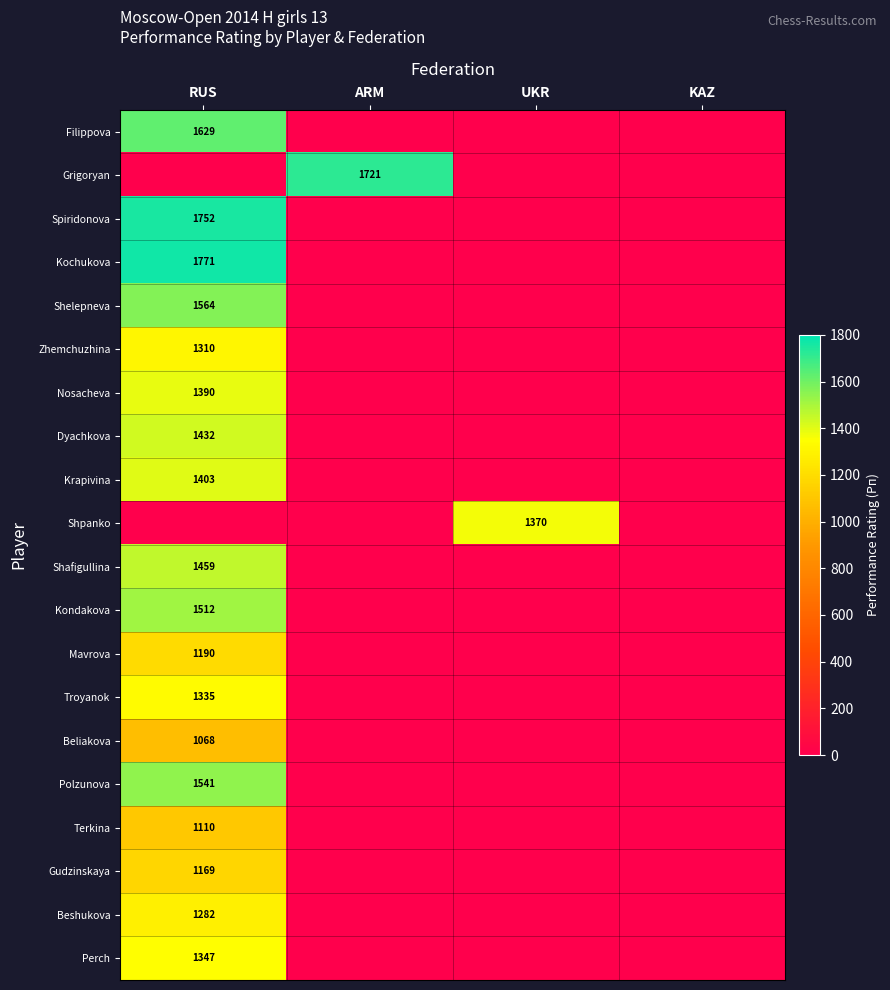

True or false: Terkina has a value of 363 at RUS.

False